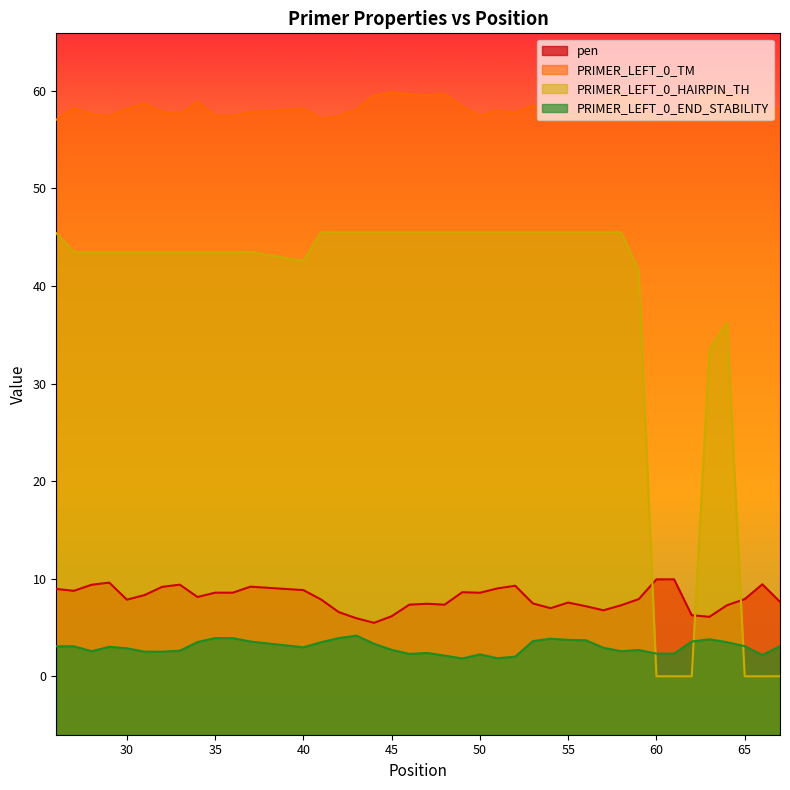

How many interior local peaks does the PRIMER_LEFT_0_TM series have?

10